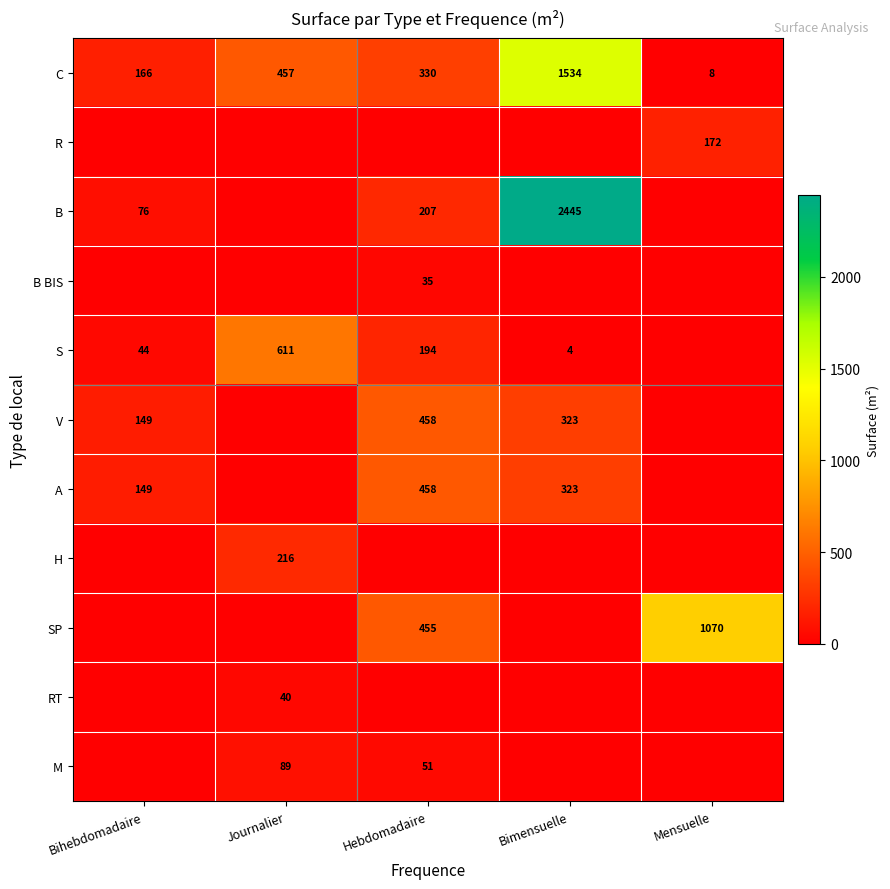

What is the lowest value of the C series?

8